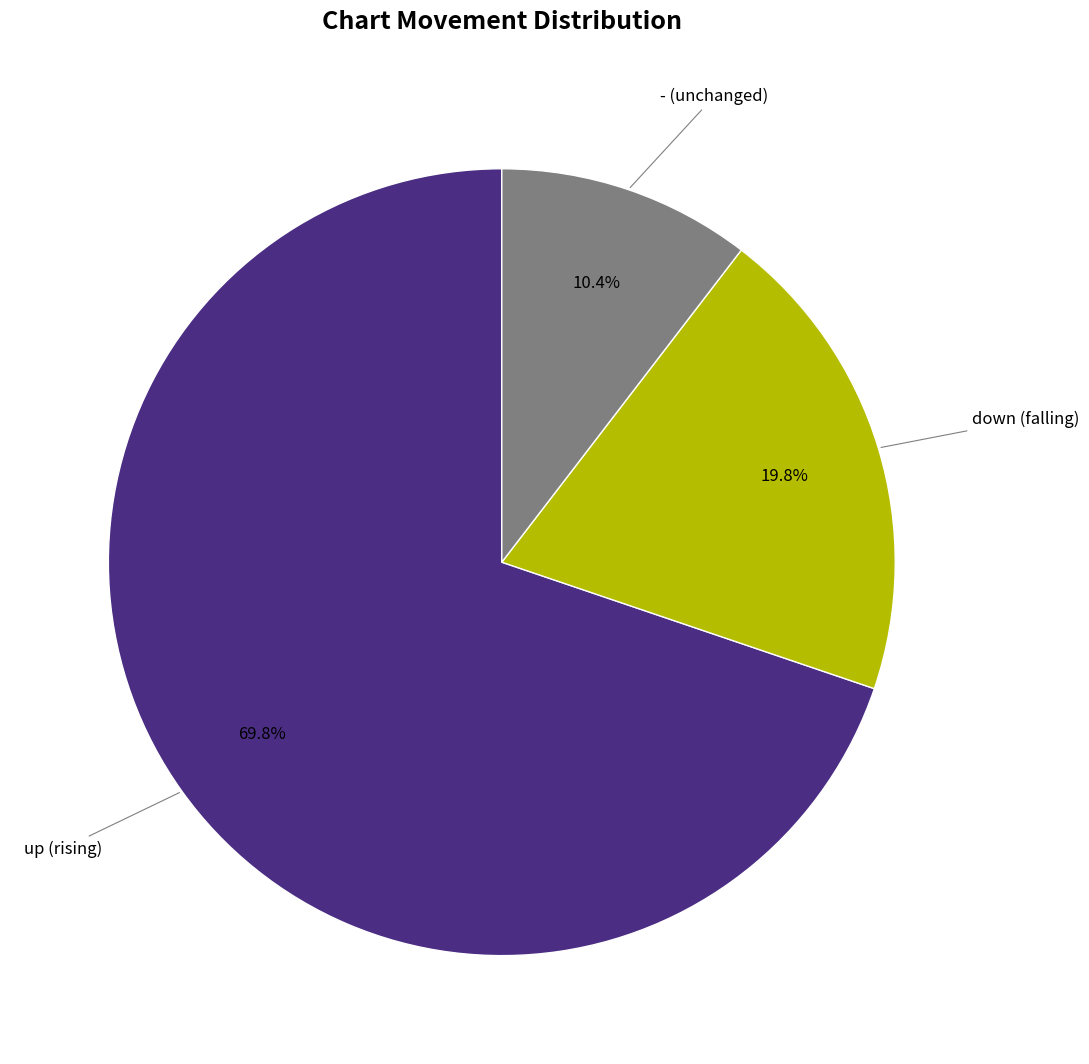

Which has a higher value, up or -?

up